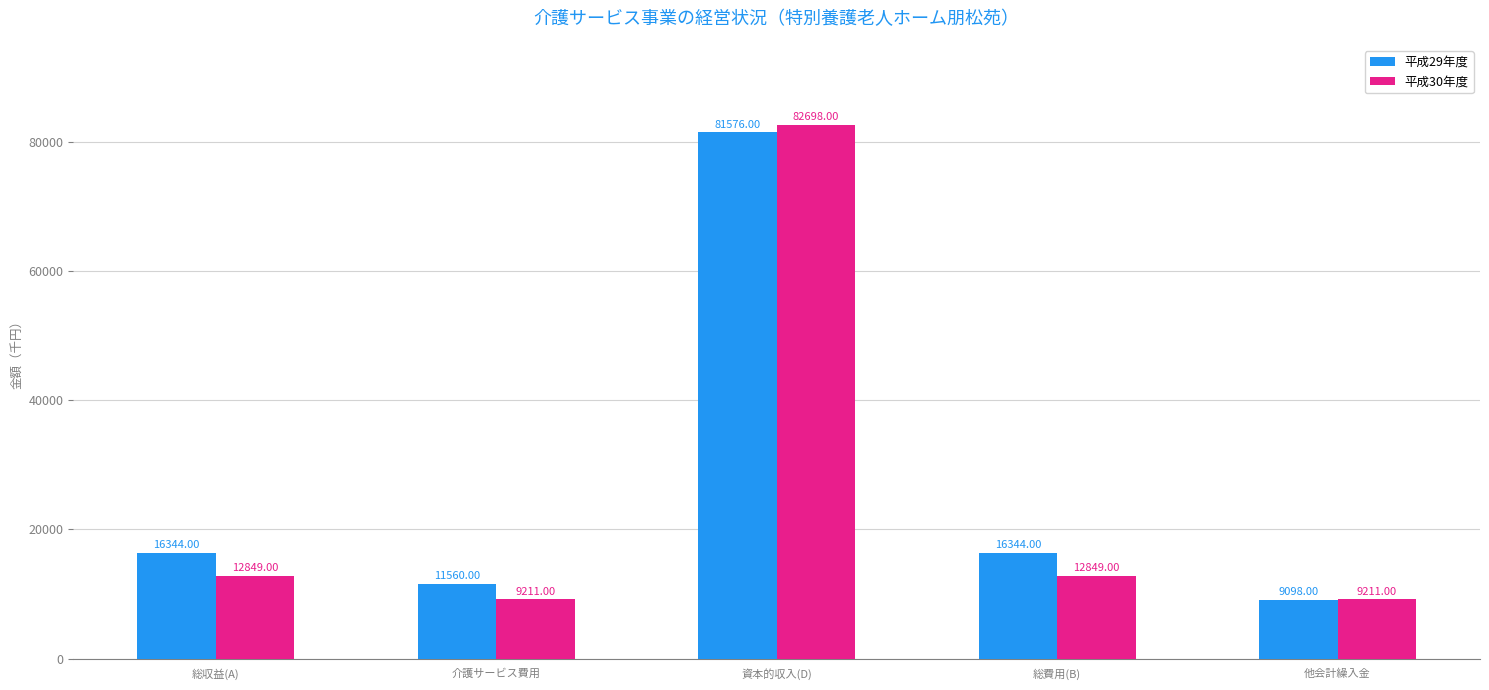

What is the difference between the 平成30年度 values at 資本的収入(D) and 他会計繰入金?

73487